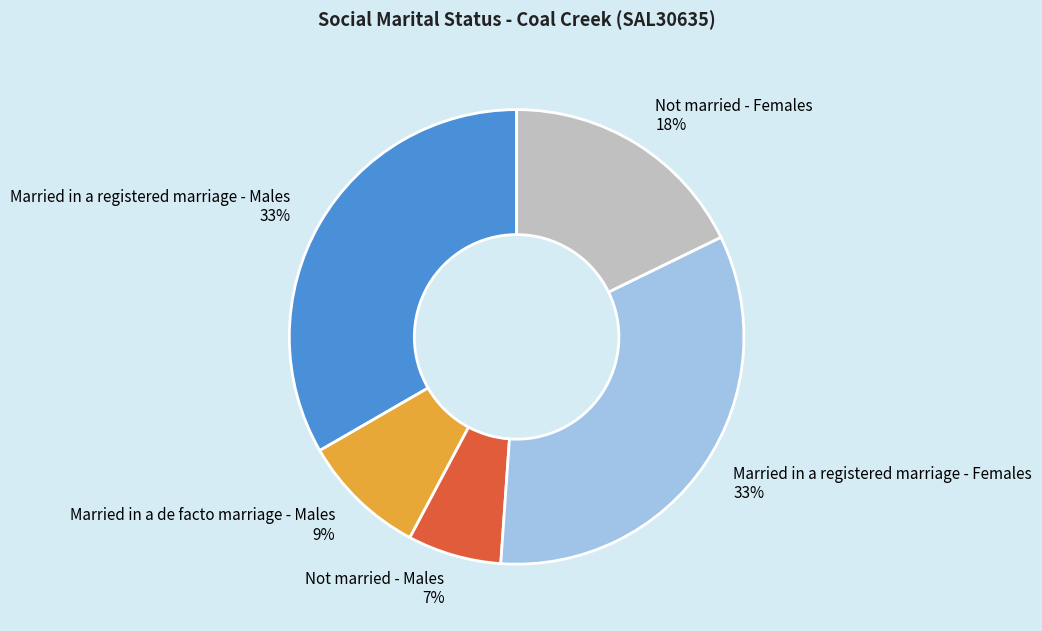

Does any single category account for the majority?

No